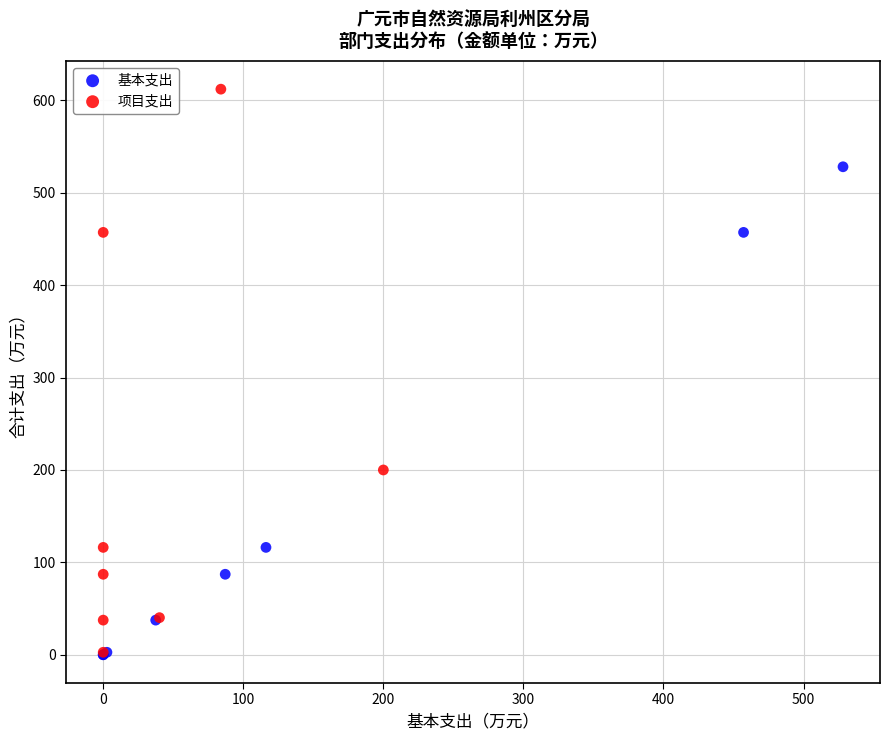

Which series has the largest Y range (max minus min)?

项目支出